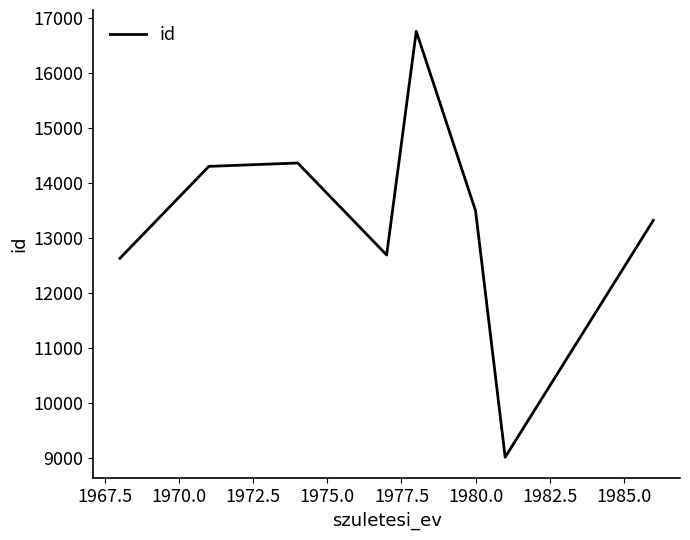

Is this an area chart (filled region under the line)?

No